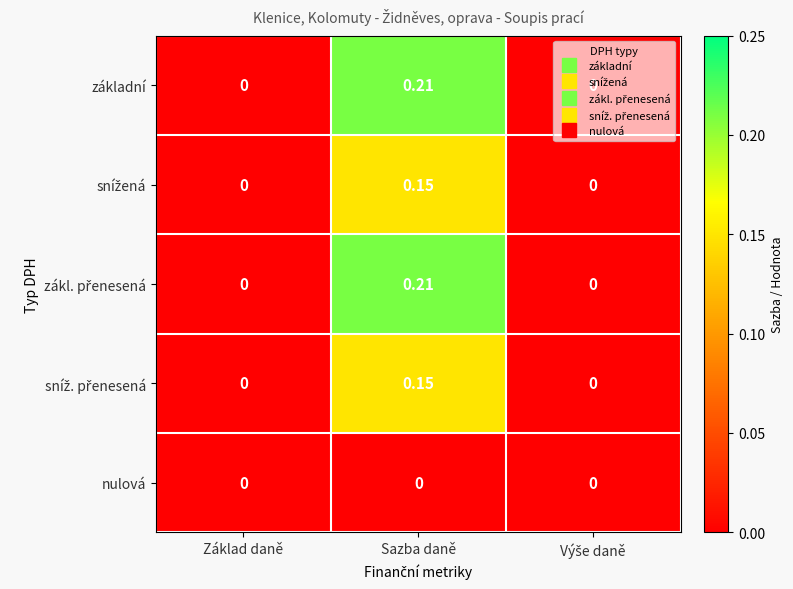

At which category is the sum across all series the highest?

Sazba daně